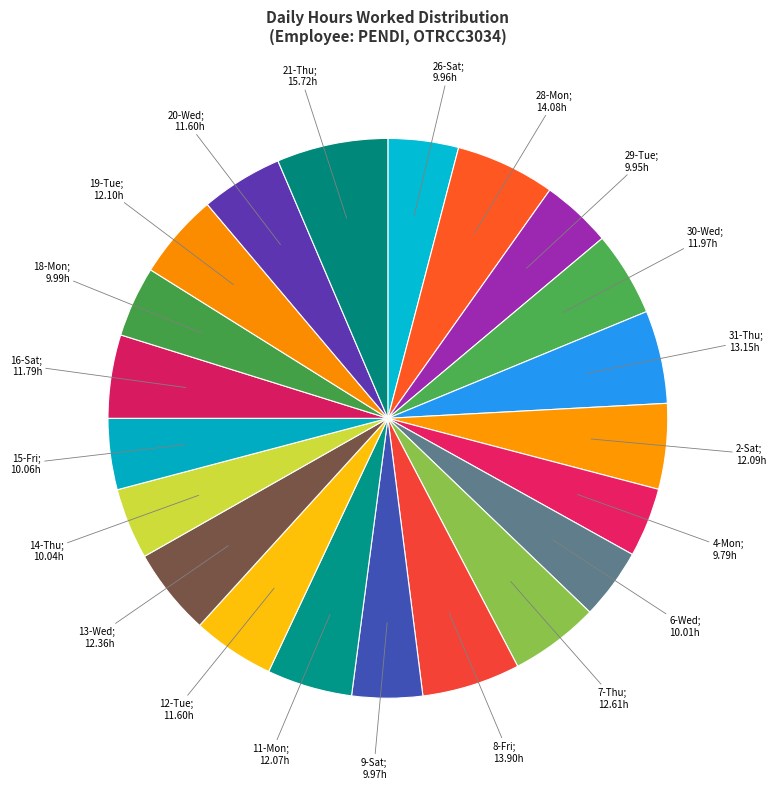

How many segments does this pie chart have?

21